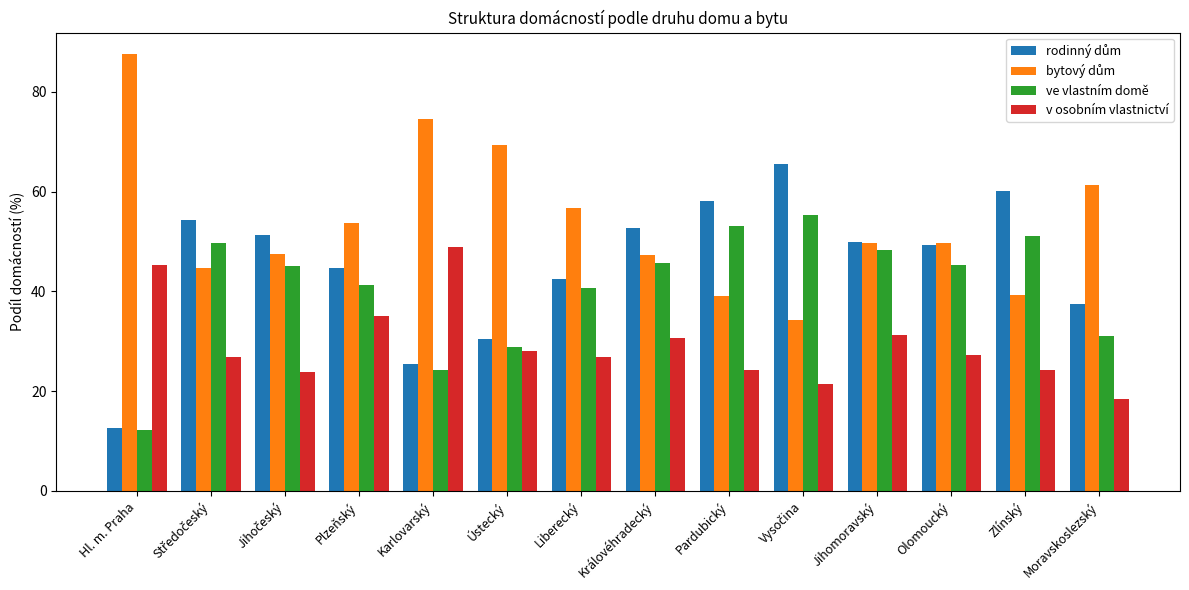

Which category has the highest value across all series?

Hl. m. Praha